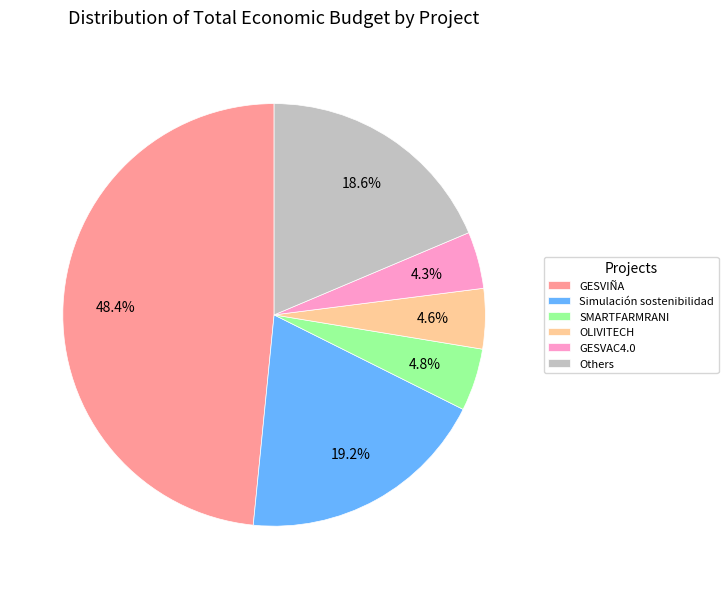

What is the largest slice in the pie chart?

GESVIÑA